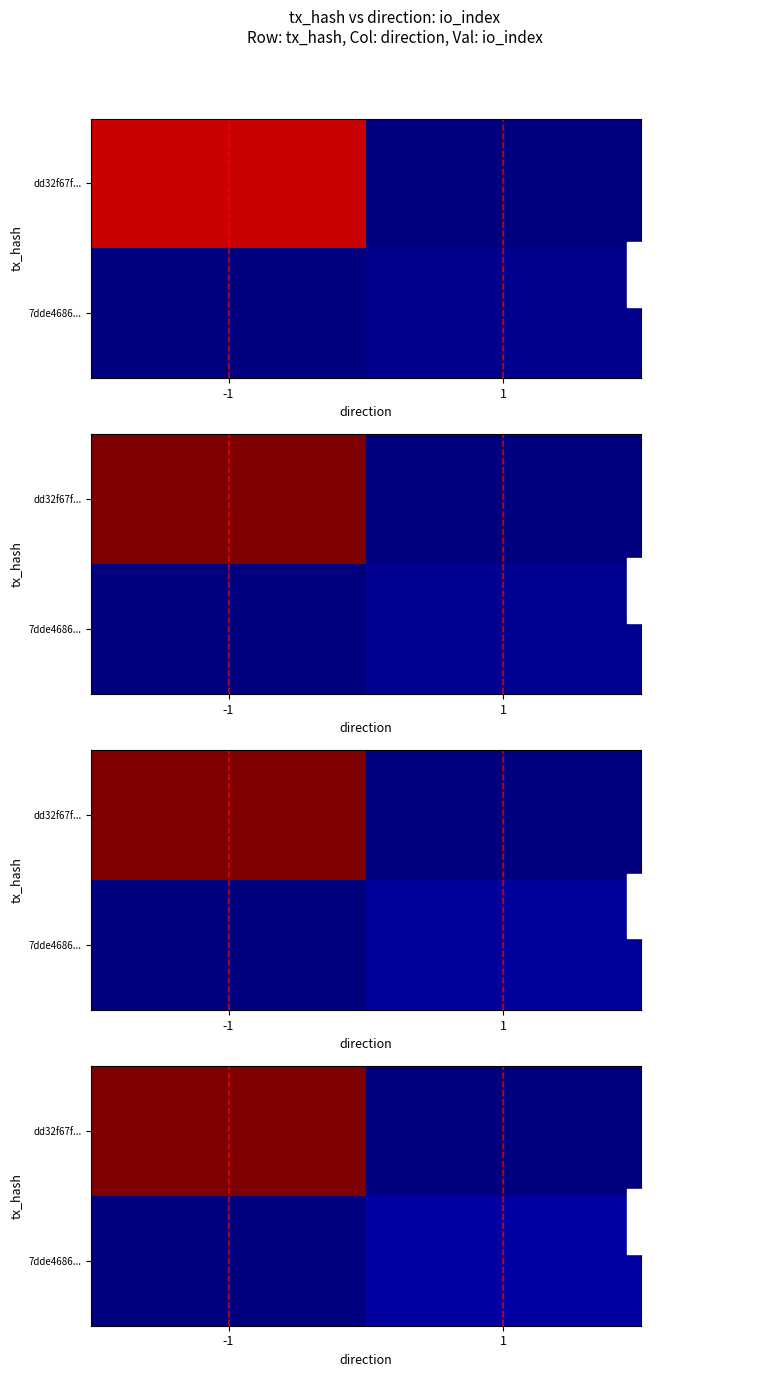

What is the total value across all series at 1?

5